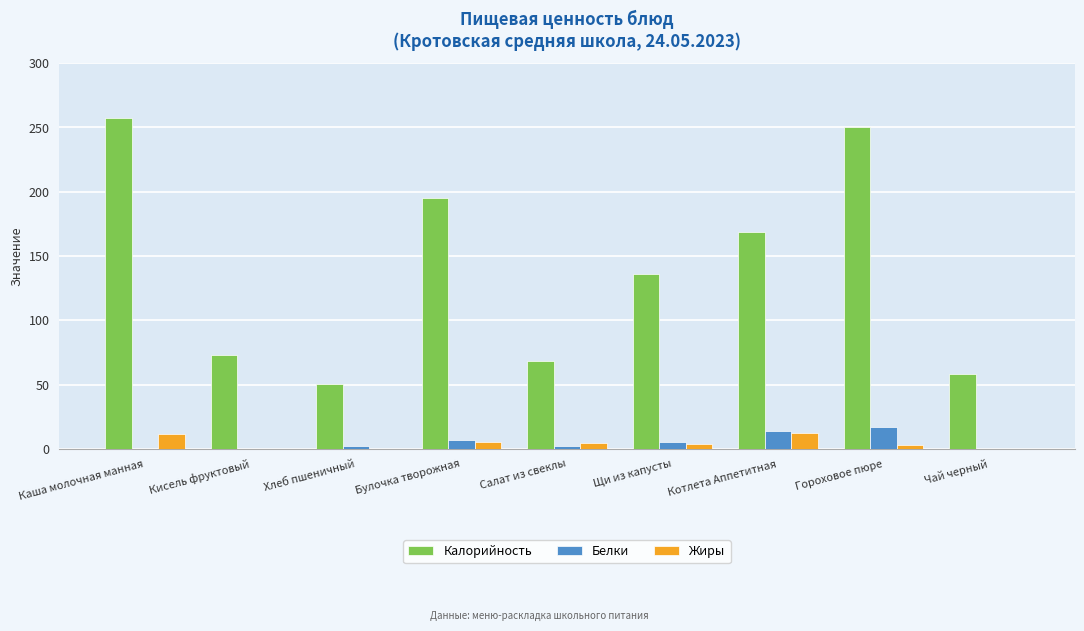

What is the spread (max minus min) of values at Каша молочная манная?

257.6